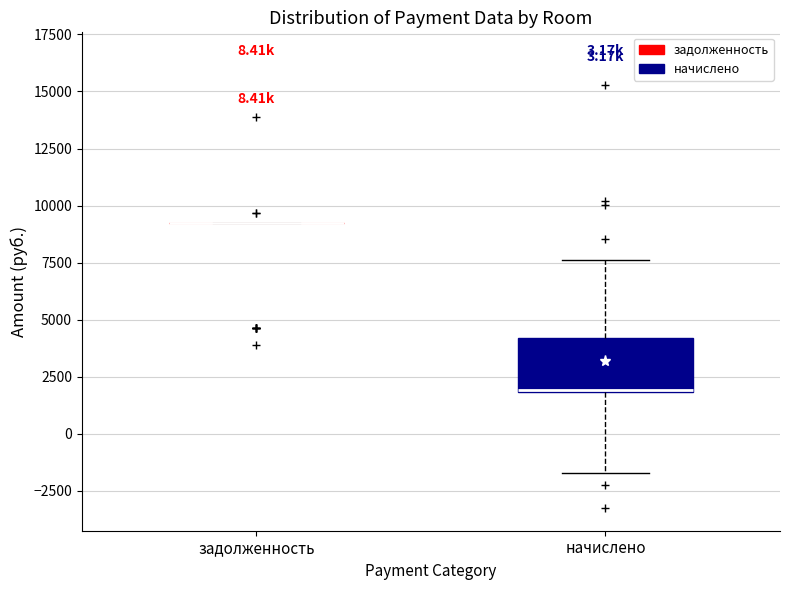

Reading left to right, transcribe this box plot: for each box, give where its median line is, the range the box spans, and where its two whiskers end, as read against the y-axis. The values are not printed on the chart, so give them approximately, as read against the axis.

задолженность: box collapsed to a line at 9000, whiskers 9000 to 9000
начислено: median 2000 (drawn on the box's lower edge), box 2000 to 4000, whiskers -1500 to 7500